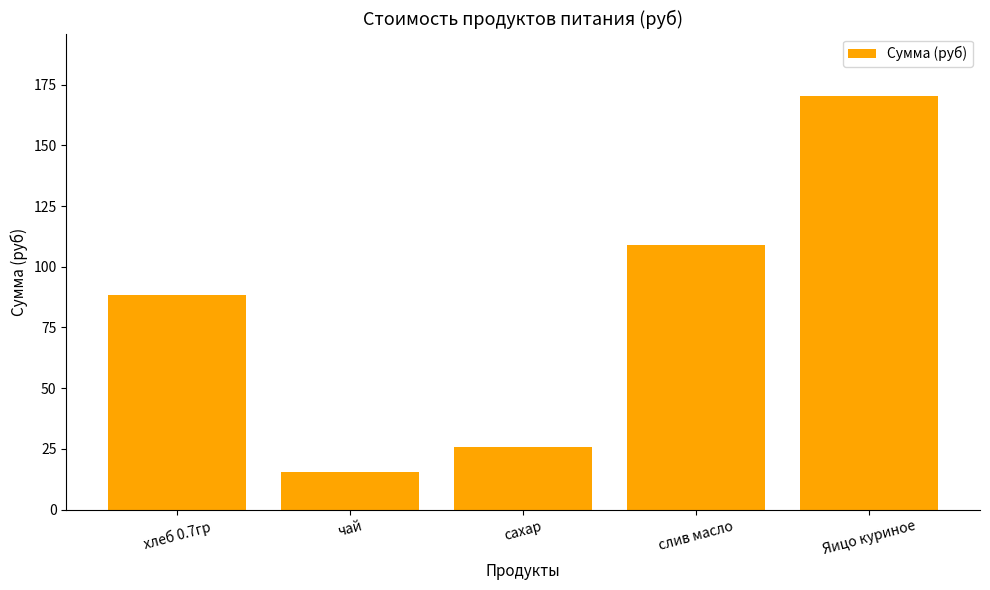

What is the label of the 5th bar from the left?

Яицо куриное